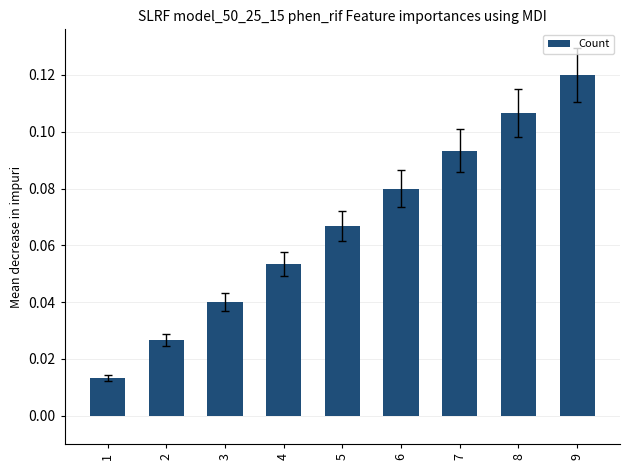

Is it true that the value at 3 is 0.1?

False